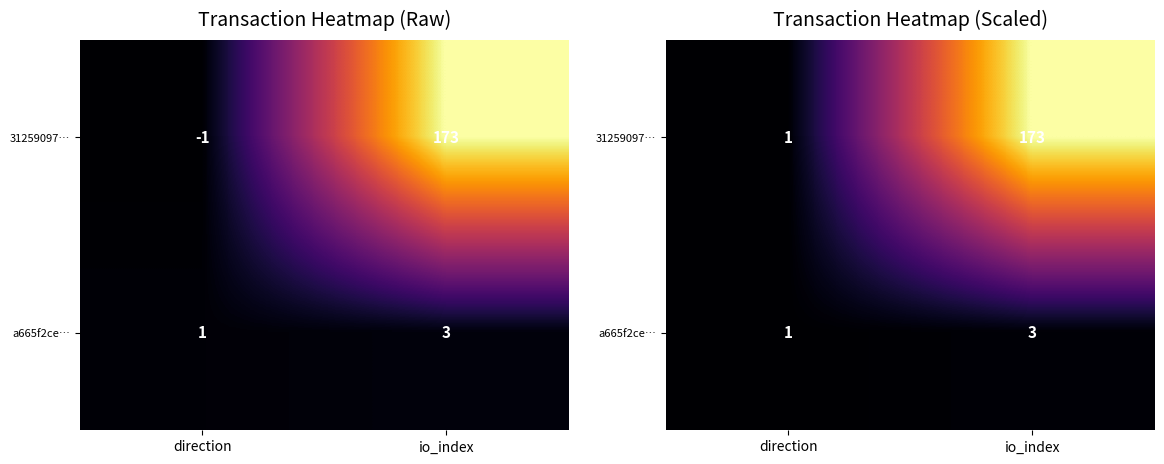

The value of 31259097… at direction is 0. True or false?

False